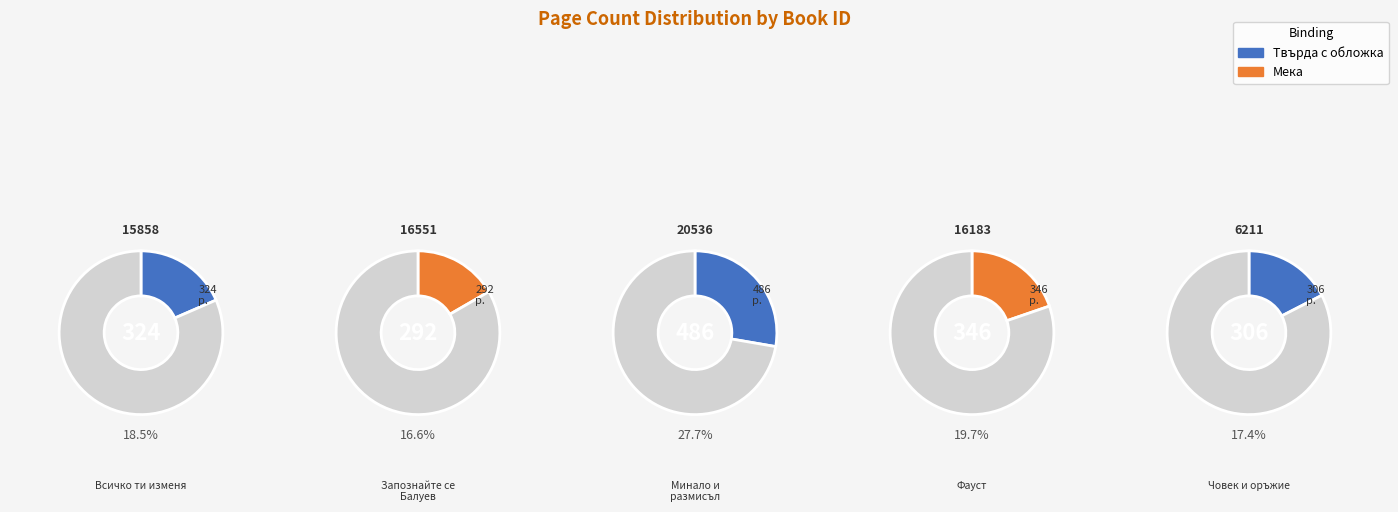

True or false: 16183 accounts for 20% of the total.

True